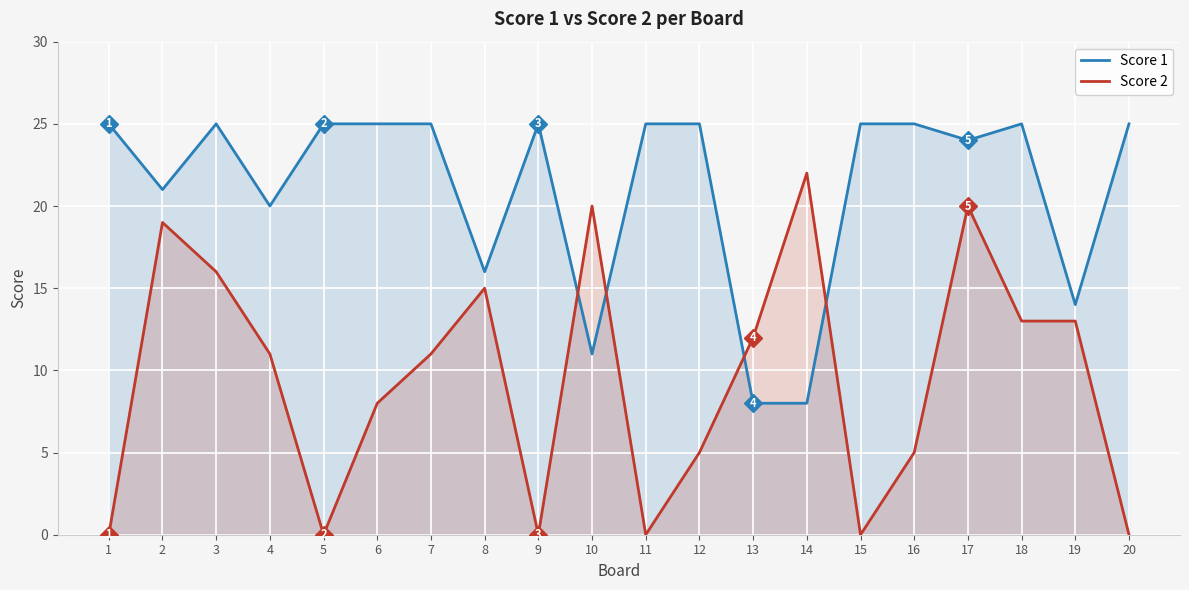

Between 11 and 16, which series saw the biggest shift?

Score 2